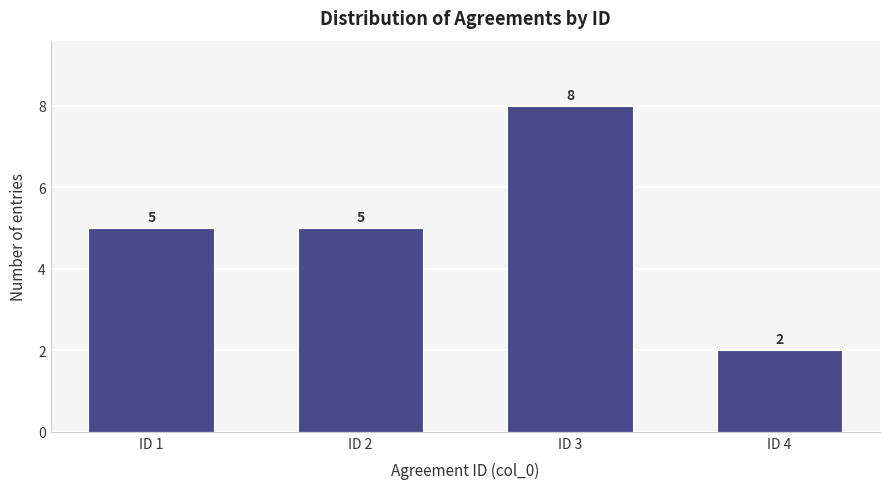

Reading left to right, list all the values displayed in this chart.

ID 1=5	ID 2=5	ID 3=8	ID 4=2